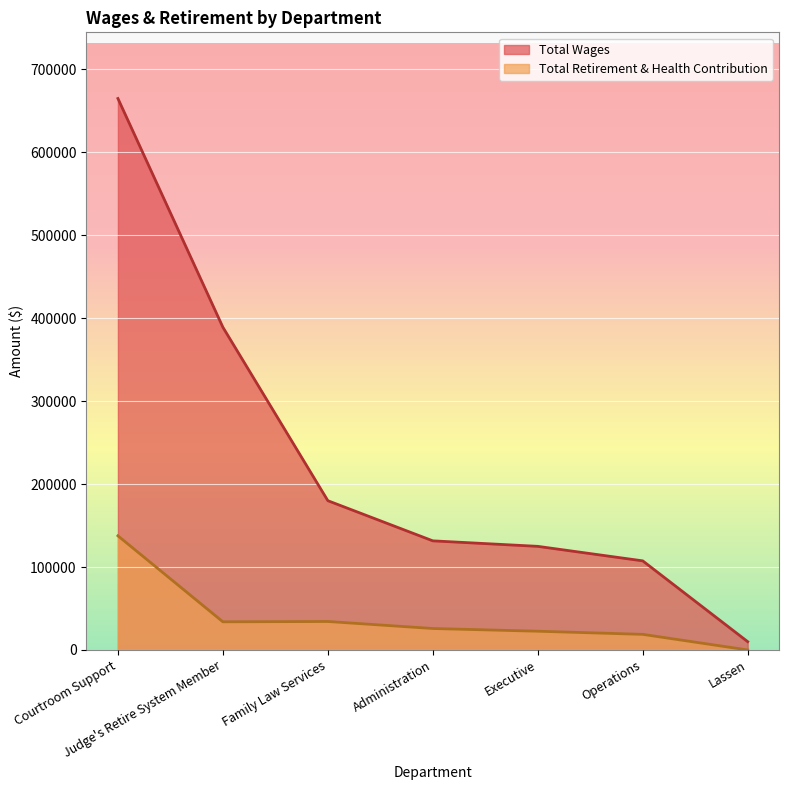

How many lines are shown in the chart?

2